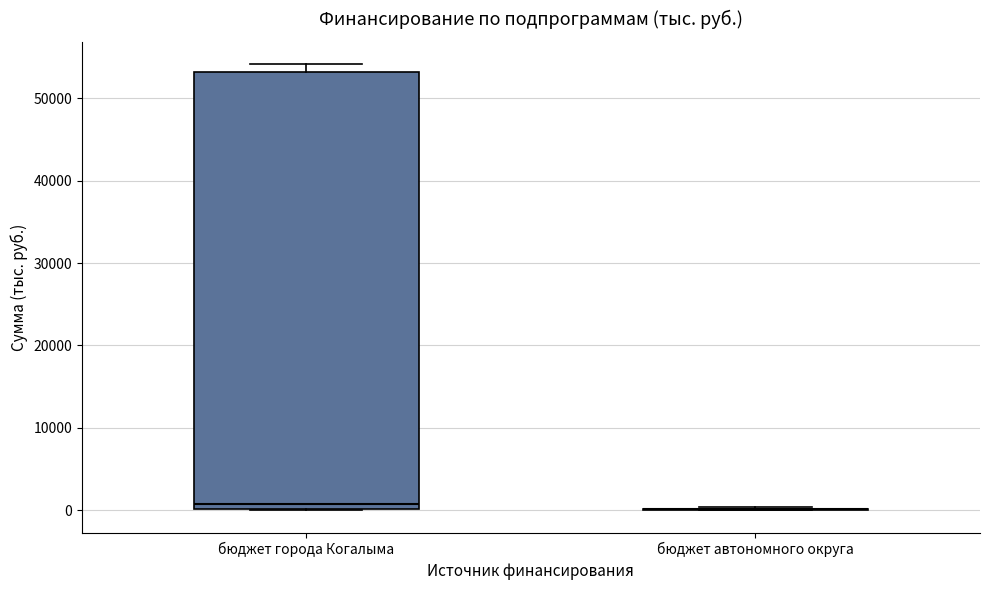

Reading left to right, read every box against the y-axis: the position of its median line, the range the box covers, and the ends of its whiskers. The values are not printed on the chart, so give them approximately, as read against the axis.

бюджет города Когалыма: median 1000, box 0 to 53000, whiskers 0 to 54000
бюджет автономного округа: box collapsed to a line at 0, whiskers 0 to 0